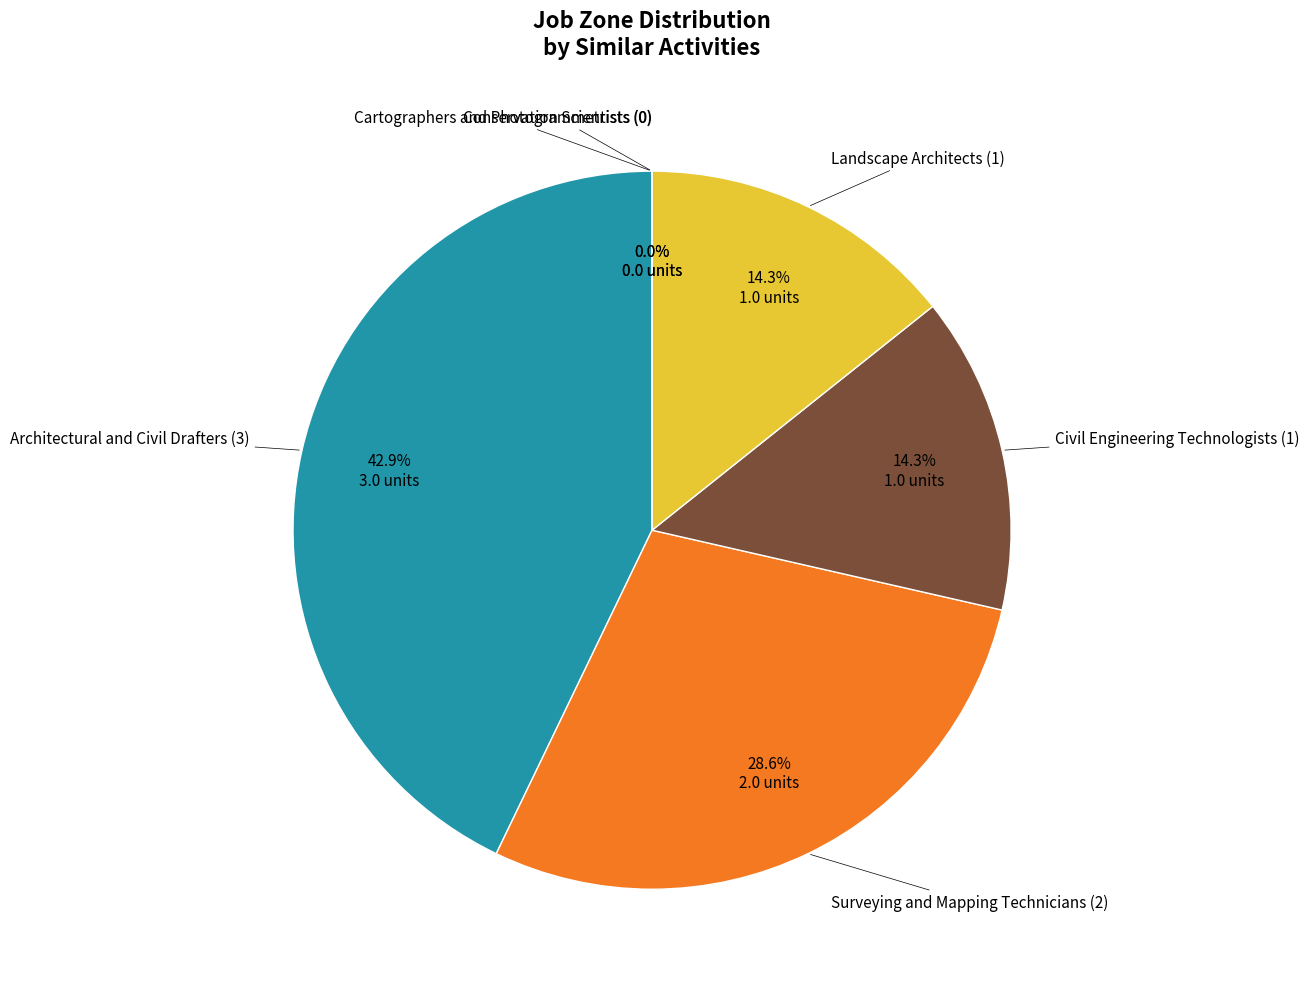

True or false: Conservation Scientists (0) accounts for 0% of the total.

True